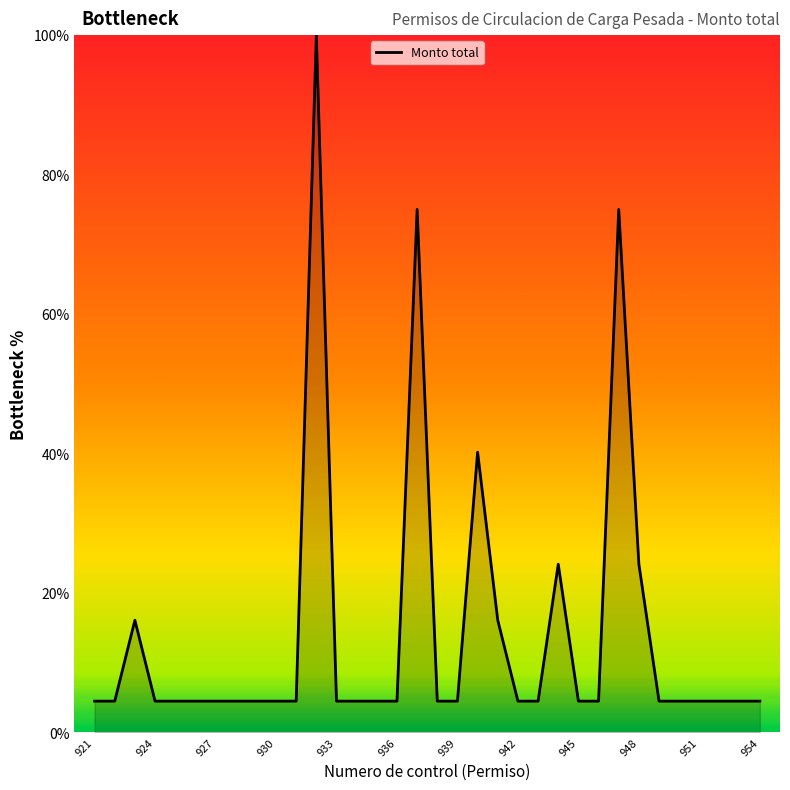

What is the difference between the maximum and minimum values?

95.5